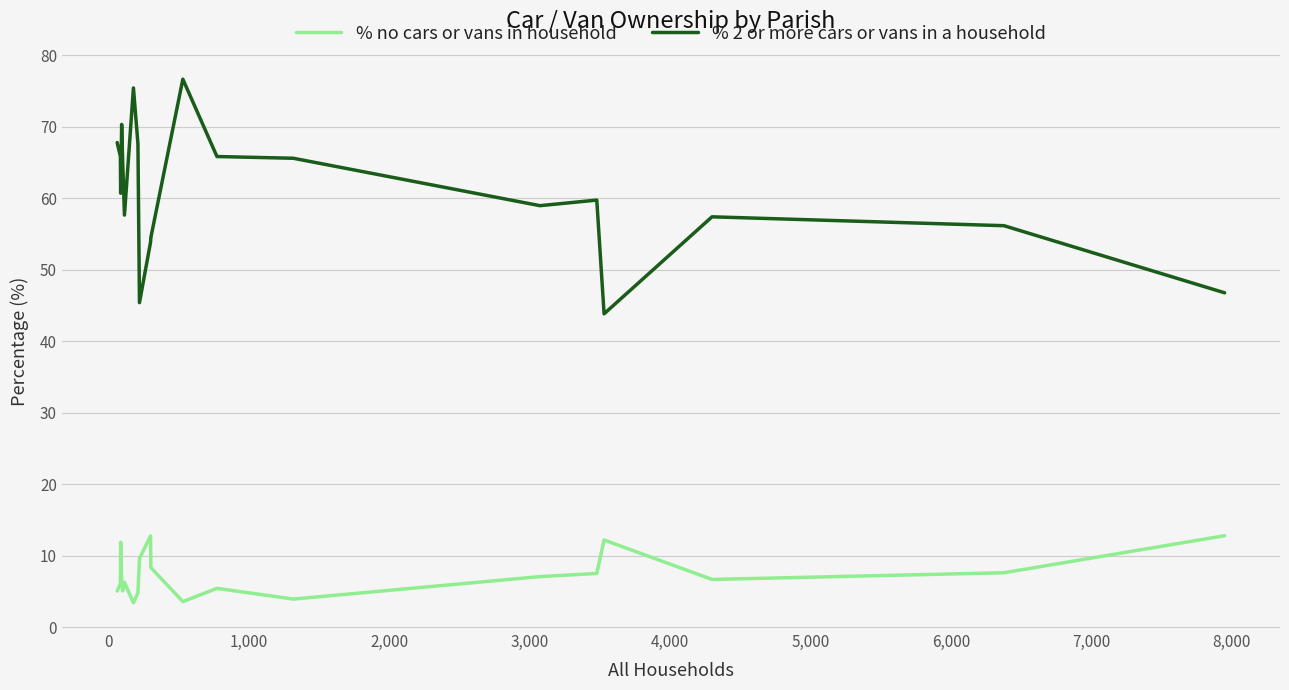

What is the minimum value for % no cars or vans in household?

3.4